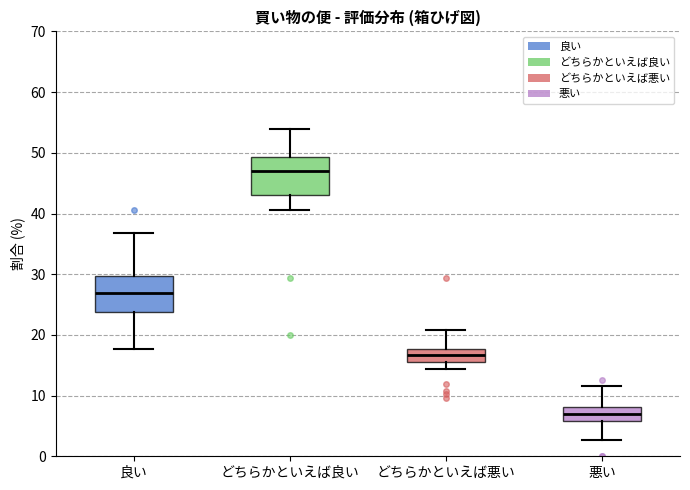

Reading left to right, transcribe this box plot: for each box, give where its median line is, the range the box spans, and where its two whiskers end, as read against the y-axis. The values are not printed on the chart, so give them approximately, as read against the axis.

良い: median 27, box 24 to 30, whiskers 18 to 37
どちらかといえば良い: median 47, box 43 to 49, whiskers 41 to 54
どちらかといえば悪い: median 17, box 15 to 18, whiskers 14 to 21
悪い: median 7, box 6 to 8, whiskers 3 to 12